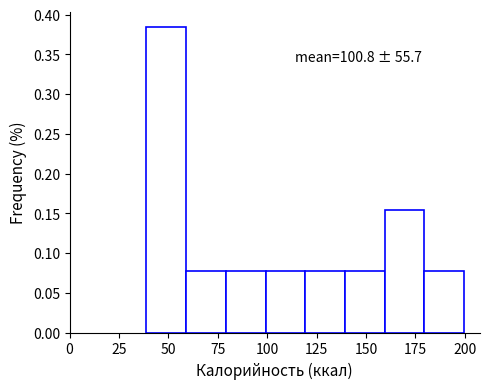

Which range on the x-axis has the tallest bar?

40 to 60